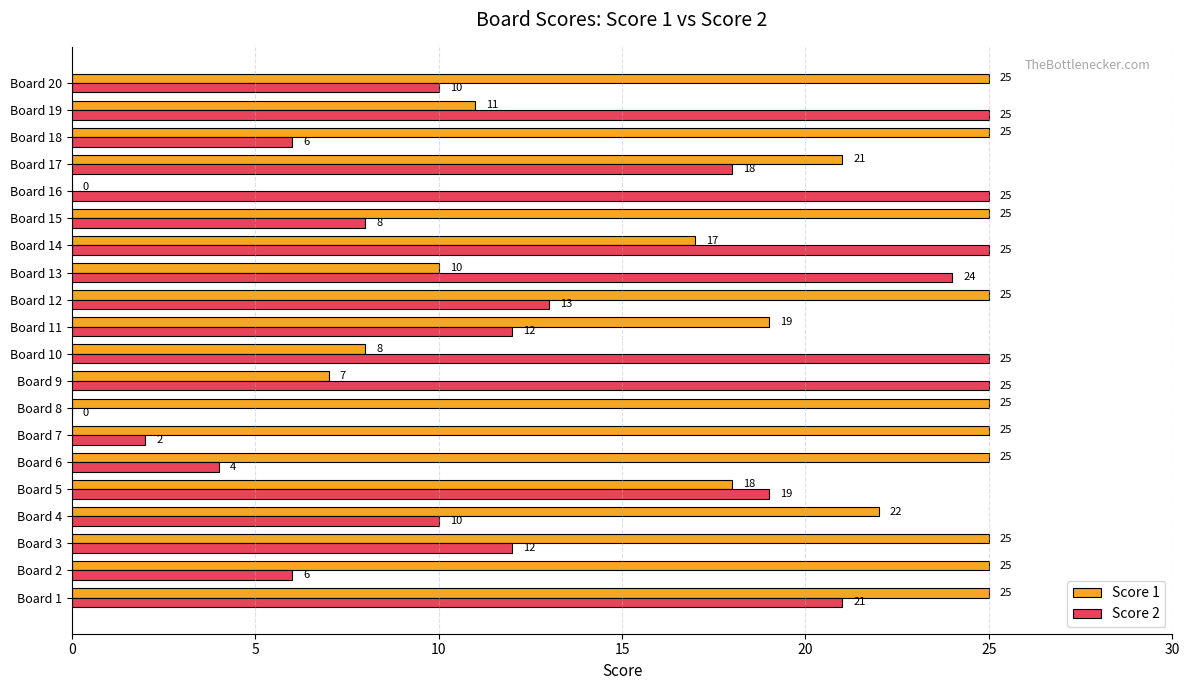

What is the average value of the Score 1 series?

19